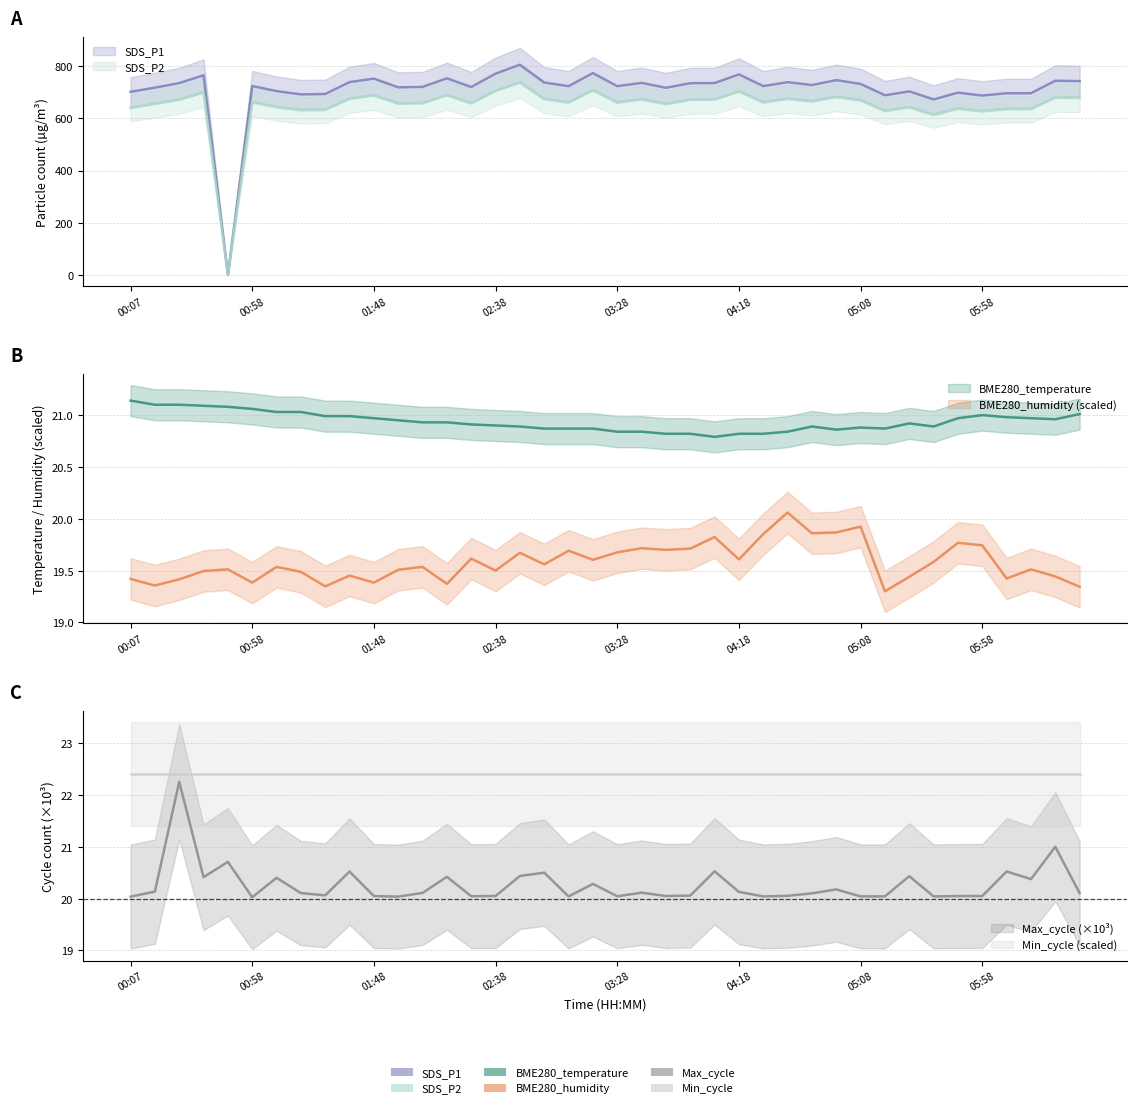

What is the label of the 29th point from the right?

01:58